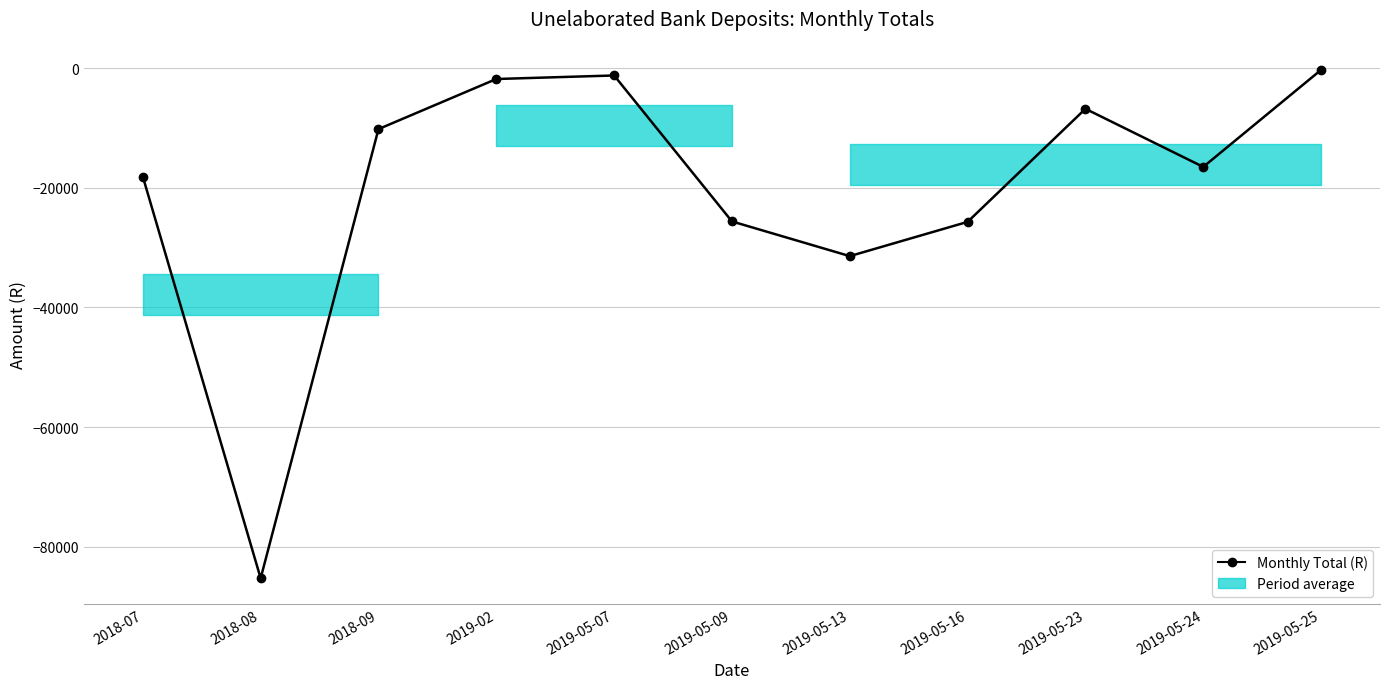

True or false: the data shows -25624.8 at 2019-05-09.

True